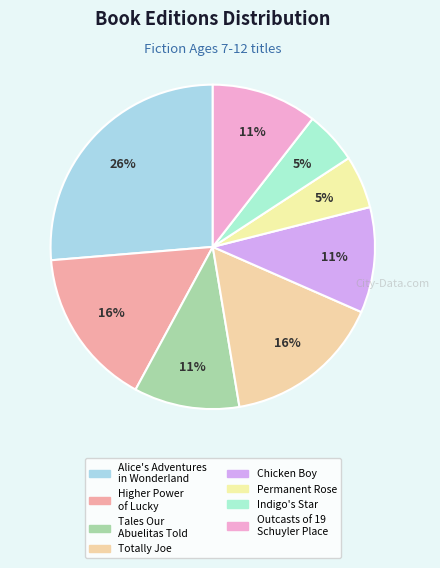

True or false: Permanent Rose accounts for 14% of the total.

False